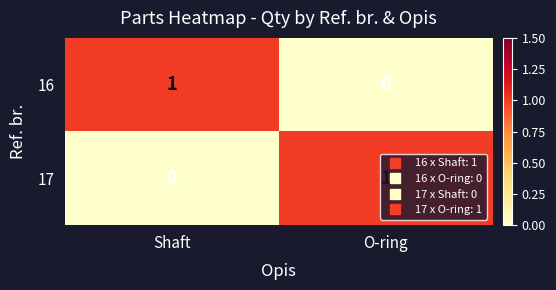

Rank the series at Shaft from highest to lowest value.

16, 17